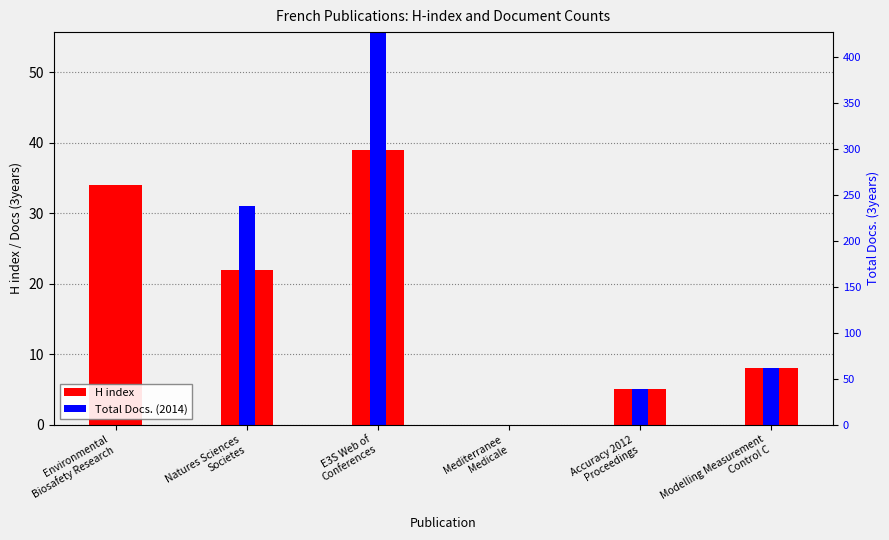

The H index series shows -16 at Mediterranee
Medicale. True or false?

False